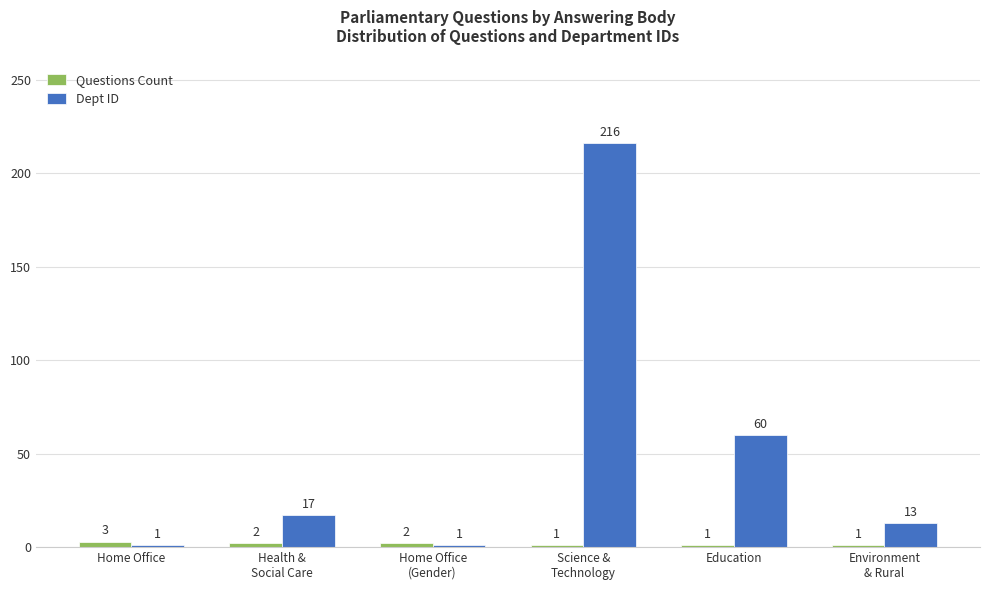

At which category is the sum across all series the highest?

Science &
Technology